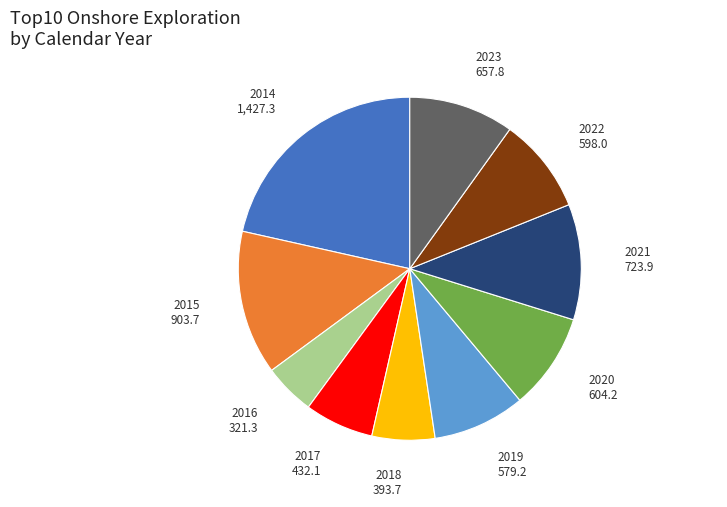

What is the ratio of the value at 2023 to the value at 2019?

1.1